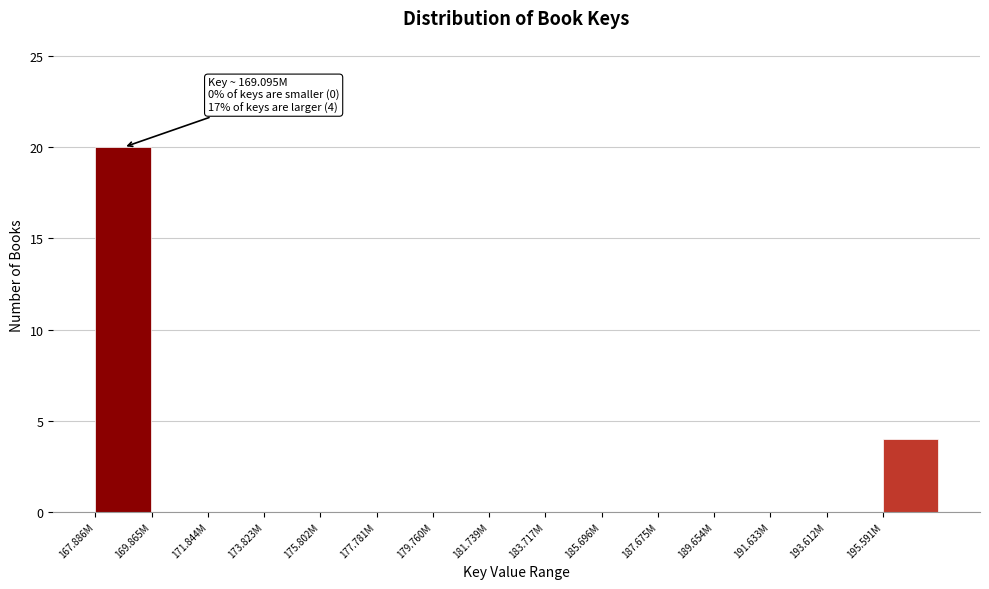

Reading left to right, transcribe all the data shown in this chart.

167.886M=20	169.865M=0	171.844M=0	173.823M=0	175.802M=0	177.781M=0	179.760M=0	181.739M=0	183.717M=0	185.696M=0	187.675M=0	189.654M=0	191.633M=0	193.612M=0	195.591M=4